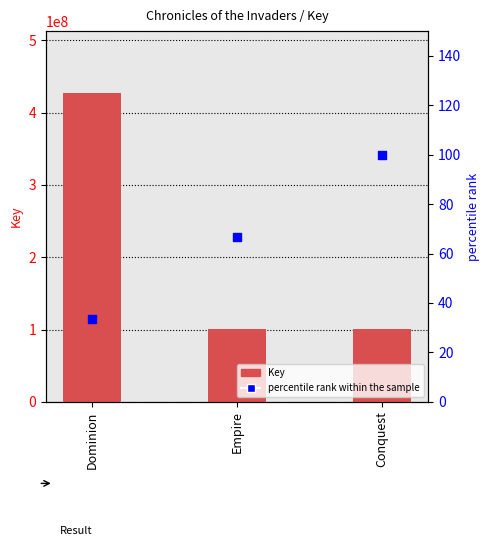

At how many categories does at least one series exceed 268320803?

1